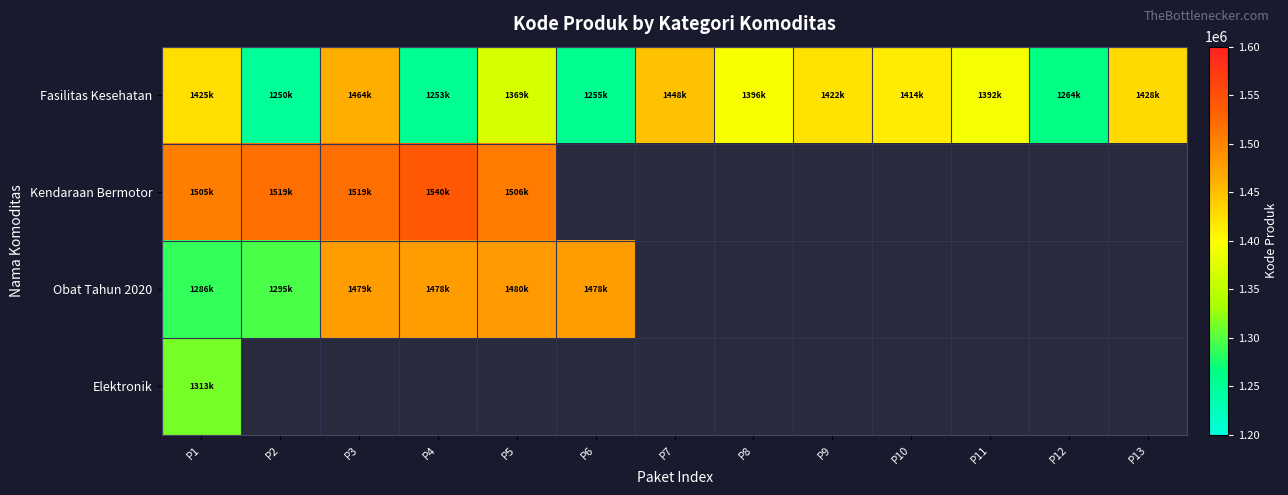

What is the approximate value of Obat Tahun 2020 at P6?

1478271.0